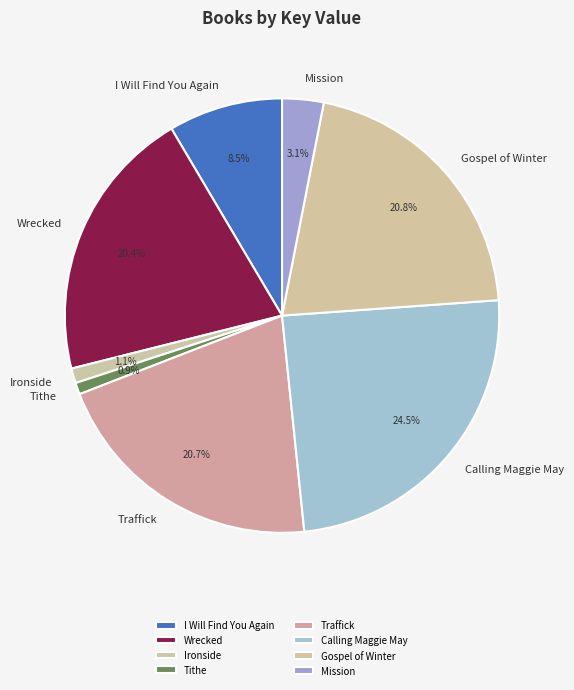

Combined, what portion of the pie is I Will Find You Again and Tithe?

9.4%